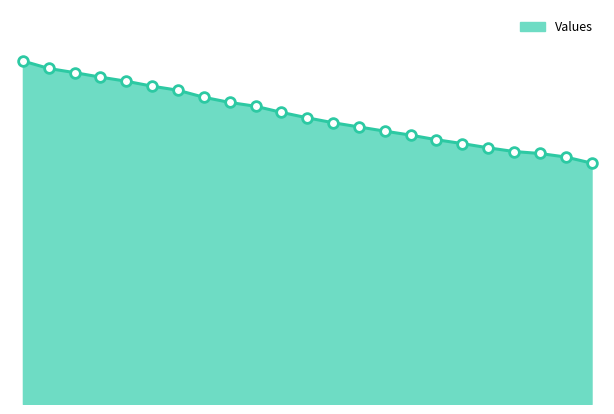

Is this an area chart (filled region under the line)?

Yes